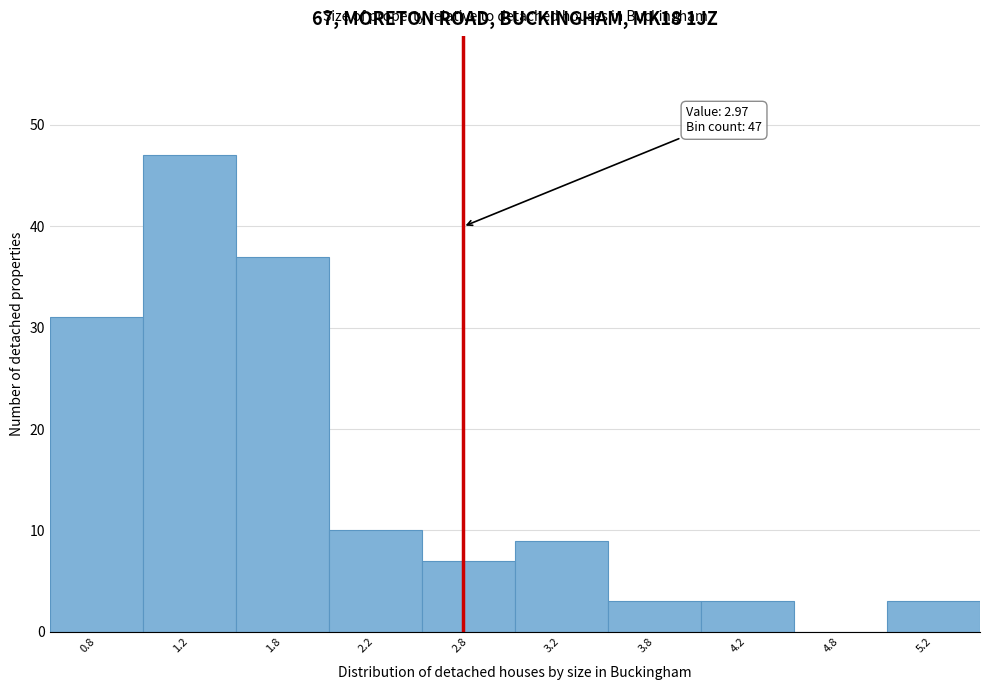

Reading left to right, list all the values displayed in this chart.

0.8=31	1.2=47	1.8=37	2.2=10	2.8=7	3.2=9	3.8=3	4.2=3	4.8=0	5.2=3